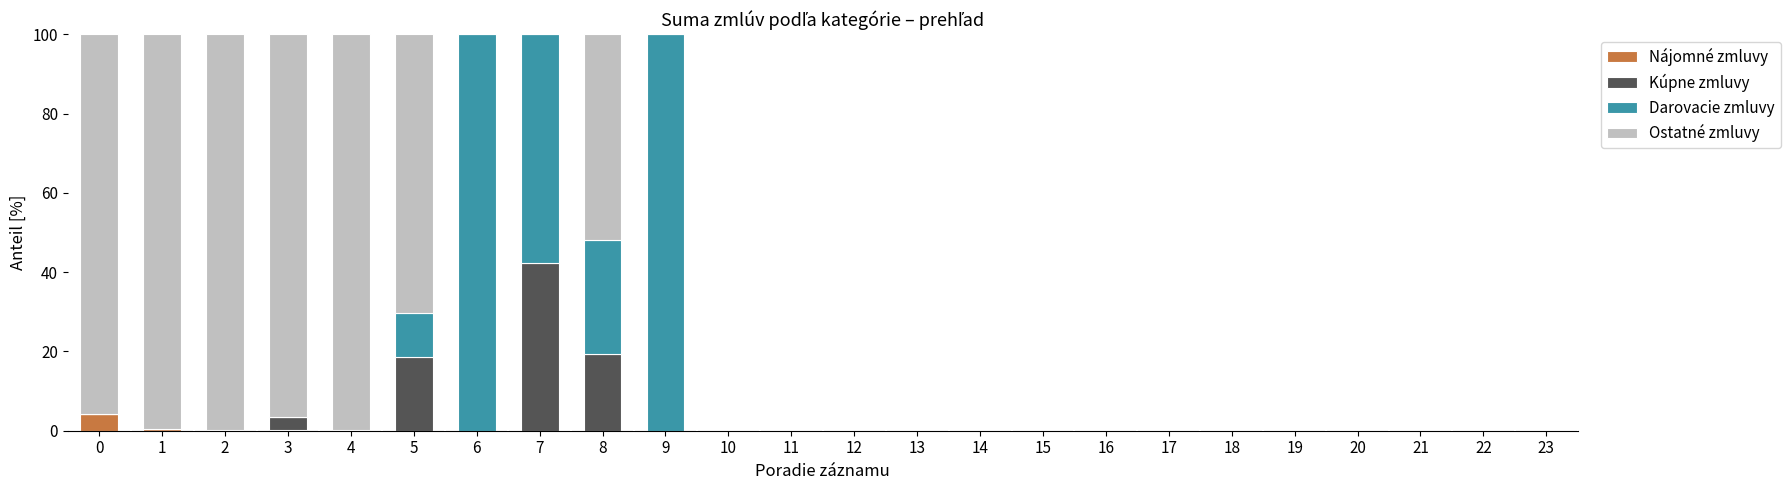

How many distinct data groups are displayed?

4